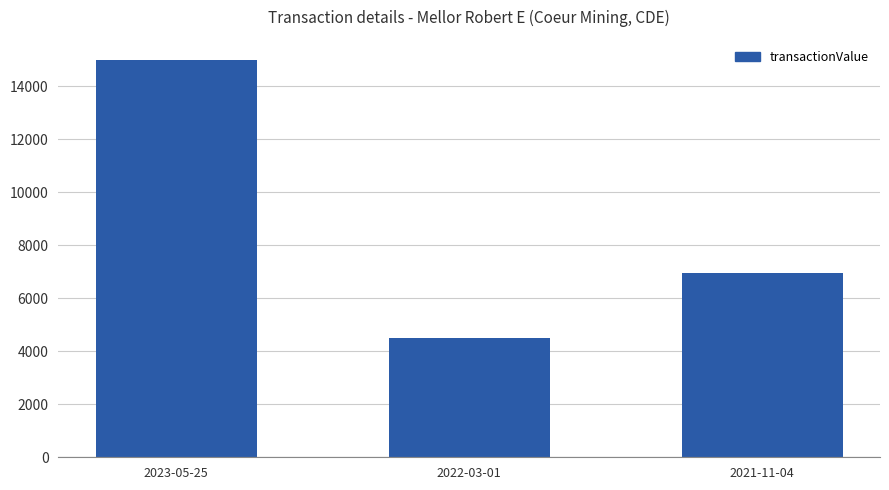

Are the bars horizontal?

No